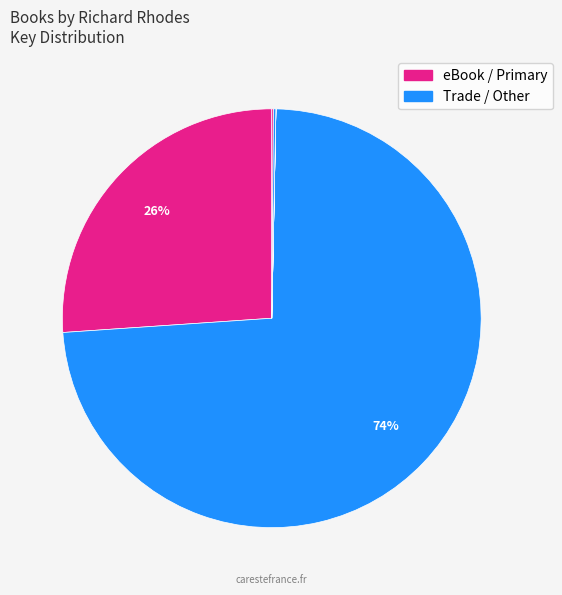

To the nearest percent, what is the average slice percentage?

14%